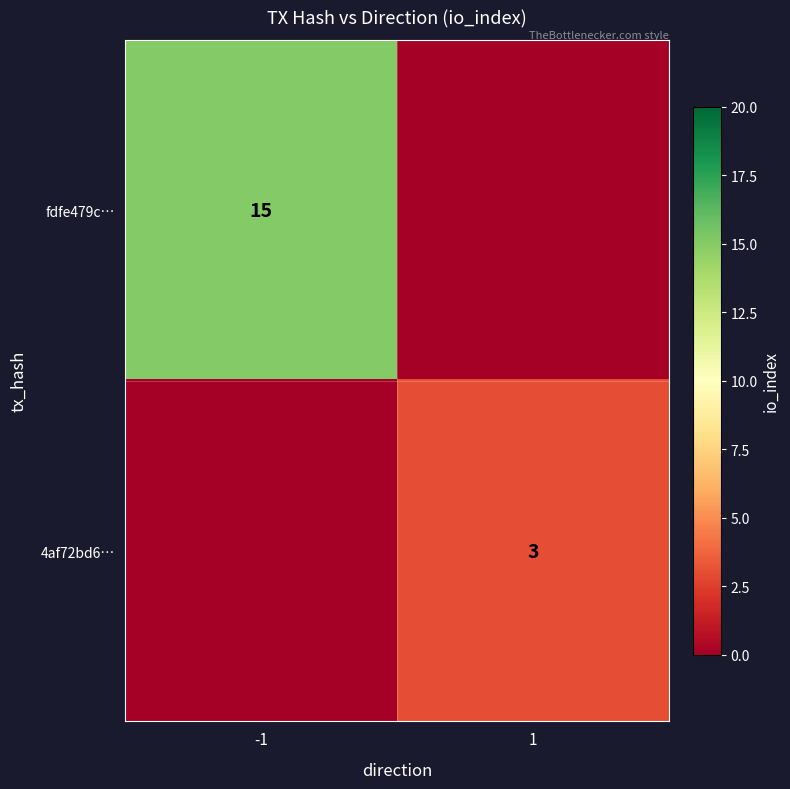

True or false: 4af72bd6… has a value of 5 at 1.

False